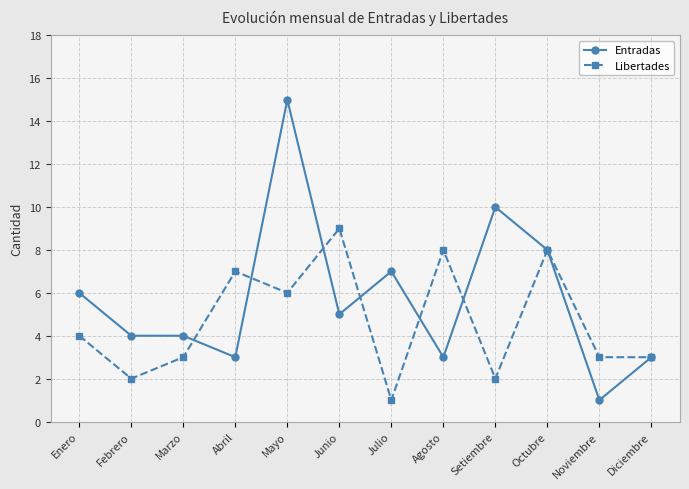

Where is the first local maximum for Libertades?

Abril